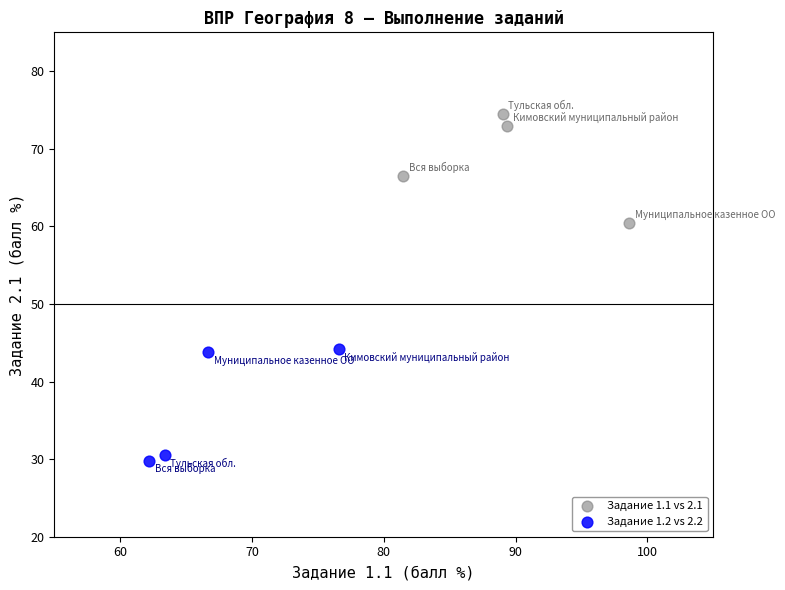

Which series contains the highest Y value?

Задание 1.1 vs 2.1